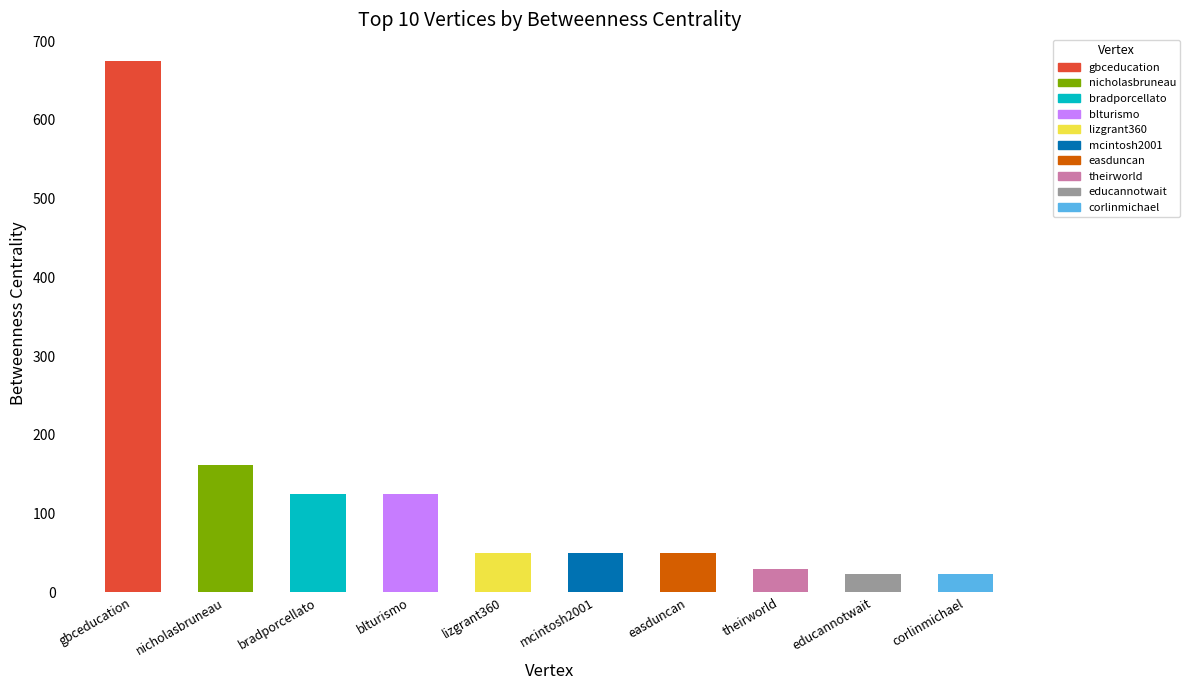

What position from the left is gbceducation?

1